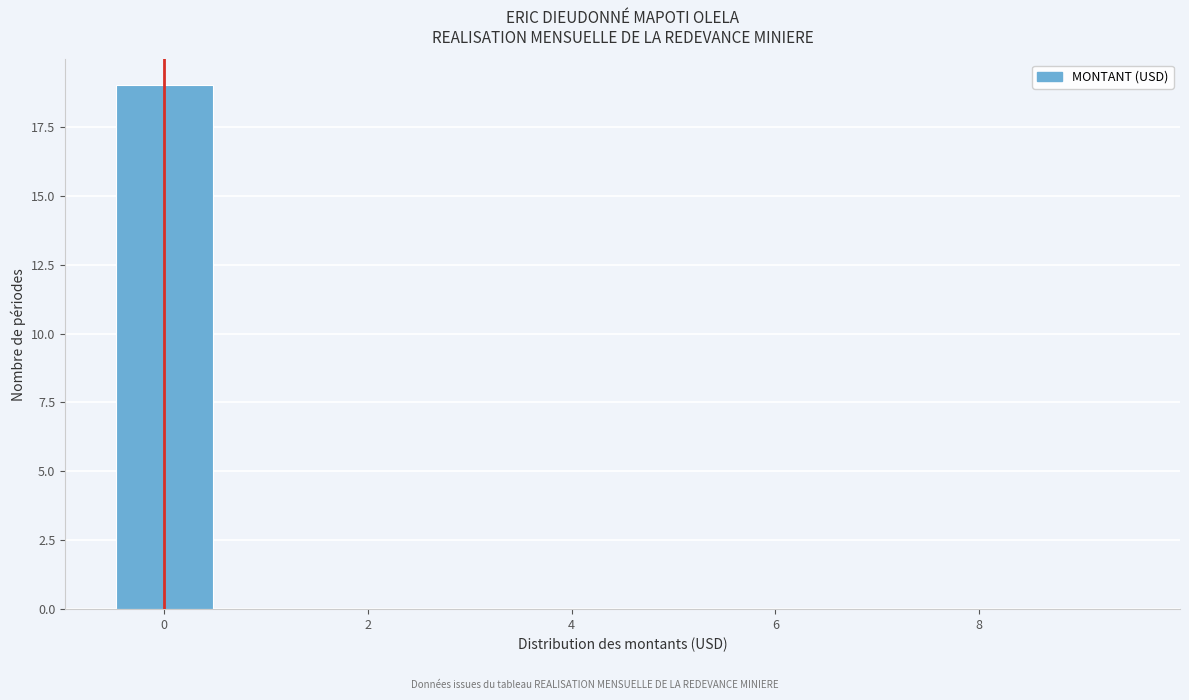

What is the height of the bar covering -0.5 to 0.5 on the x-axis? Neither the bar edges nor the heights are printed on the chart, so give them approximately, as read against the axes.

19